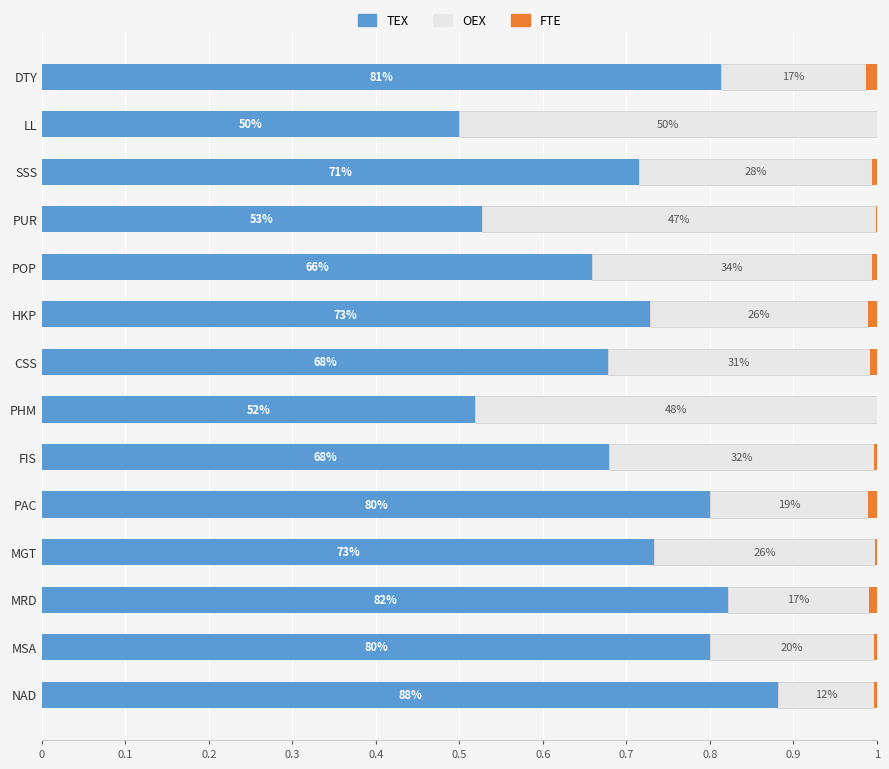

What are all the series names shown in the legend?

TEX, OEX, FTE